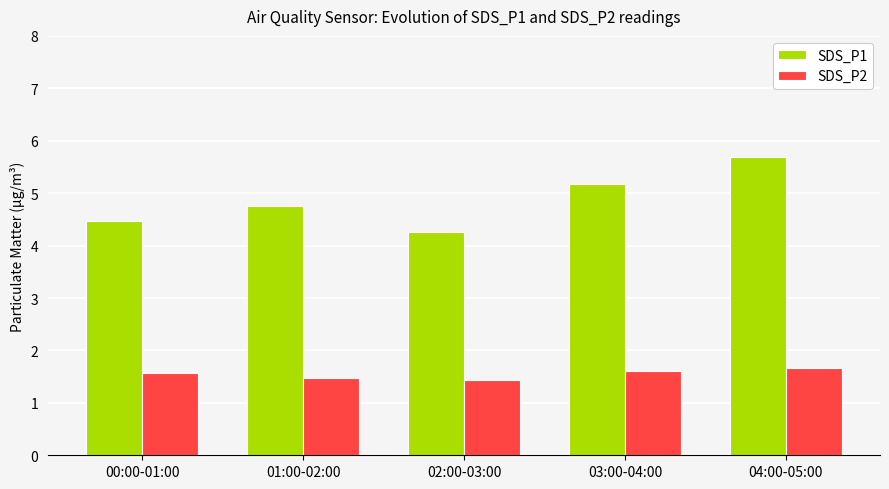

What are all the series names shown in the legend?

SDS_P1, SDS_P2